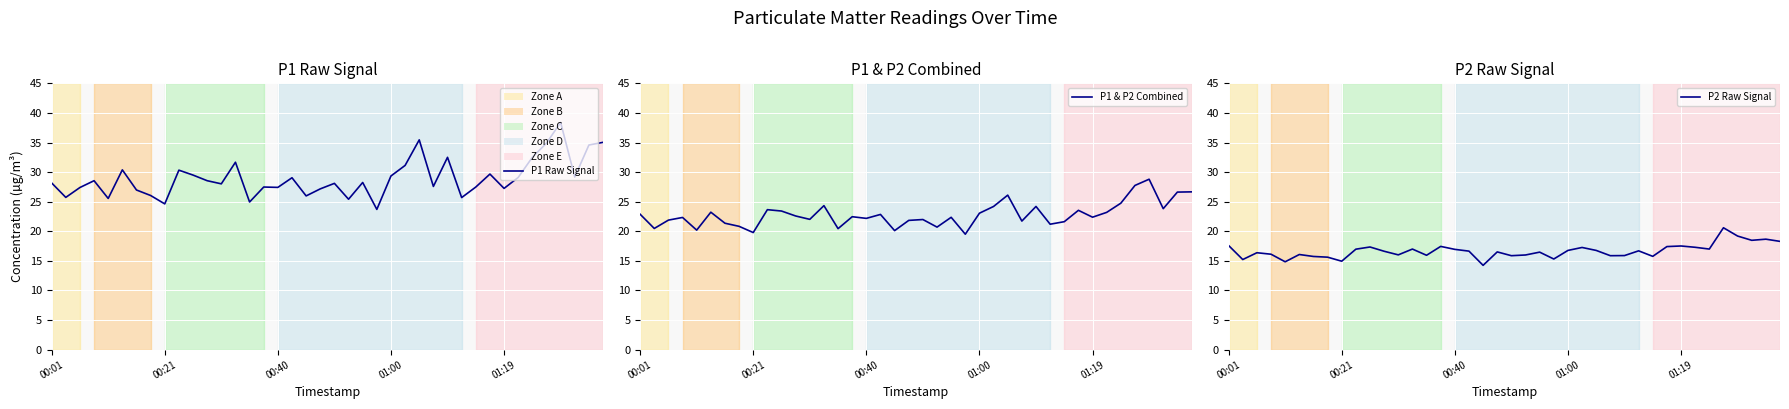

Reading left to right, extract all data points from this chart.

P1 Raw Signal: 28.2	25.7	27.4	28.6	25.6	30.4	27.0	26.1	24.6	30.3	29.5	28.6	28.0	31.7	24.9	27.5	27.4	29.1	26.0	27.2	28.1	25.4	28.2	23.7	29.4	31.1	35.5	27.6	32.5	25.7	27.5	29.7	27.2	29.1	32.5	34.9	38.4	29.2	34.6	35.0
P1 & P2 Combined: 22.9	20.5	21.9	22.3	20.2	23.2	21.4	20.8	19.8	23.7	23.4	22.6	22.0	24.3	20.4	22.5	22.2	22.9	20.1	21.8	22.0	20.7	22.4	19.5	23.1	24.2	26.1	21.7	24.2	21.2	21.6	23.5	22.4	23.2	24.8	27.8	28.8	23.8	26.6	26.7
P2 Raw Signal: 17.6	15.2	16.4	16.1	14.8	16.1	15.8	15.6	14.9	17.0	17.4	16.6	16.0	17.0	15.9	17.4	16.9	16.6	14.2	16.5	15.9	16.0	16.5	15.3	16.8	17.3	16.8	15.9	15.9	16.7	15.8	17.4	17.5	17.3	17.0	20.6	19.2	18.5	18.7	18.3